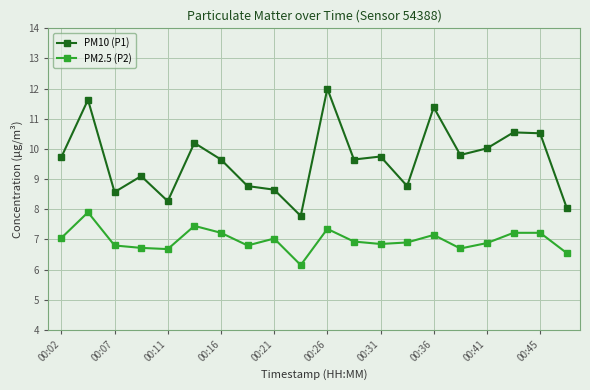

Rank the series by their average value, from highest to lowest.

PM10 (P1), PM2.5 (P2)